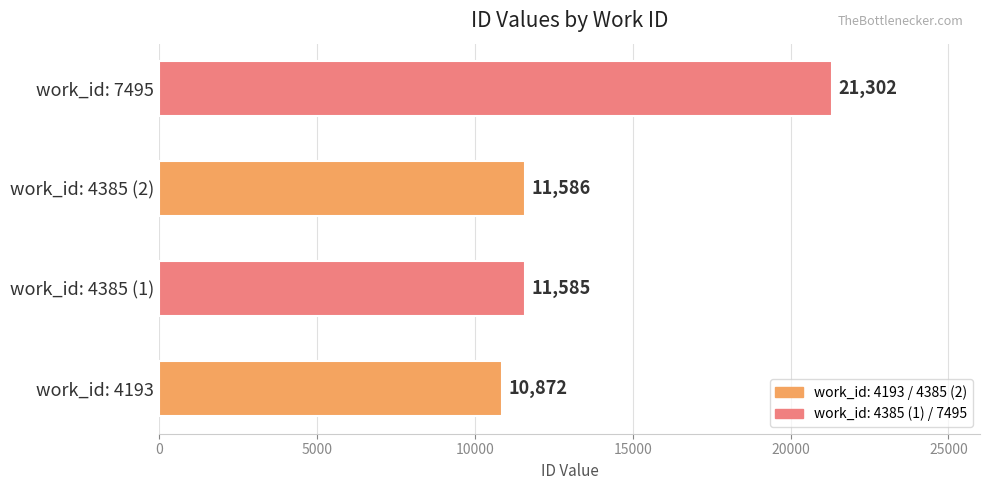

Is it true that the value at work_id: 4385 (2) is 5019?

False